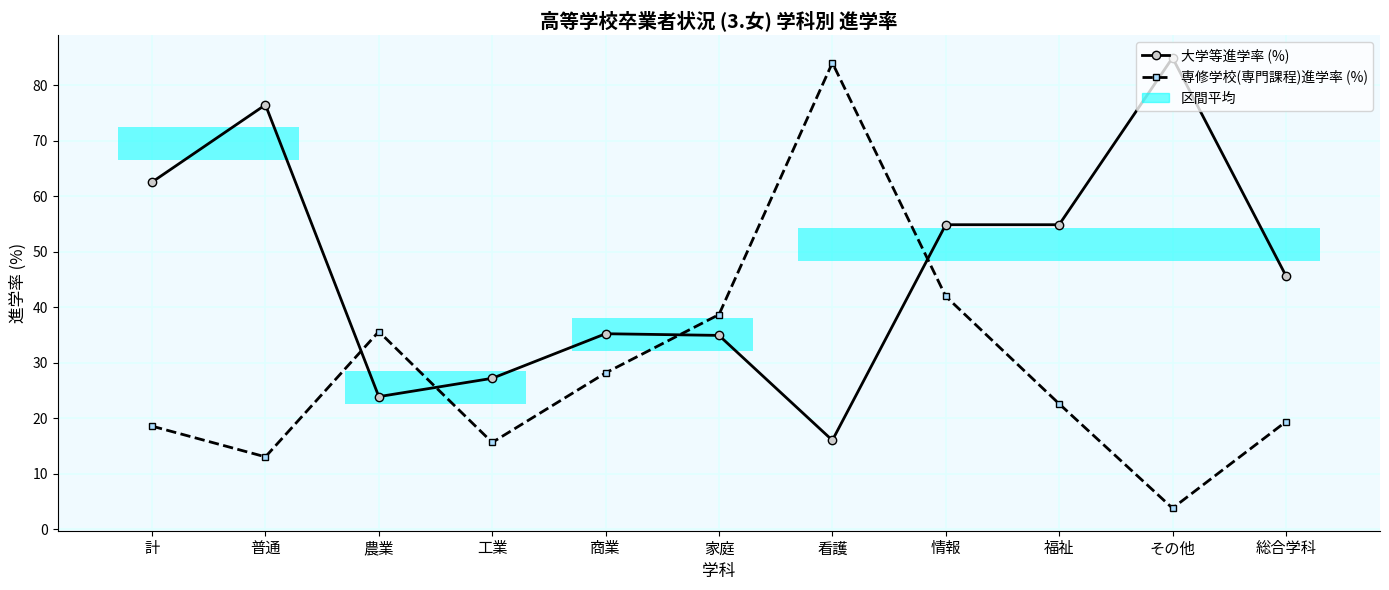

Which series has the largest total across all categories?

大学等進学率 (%)